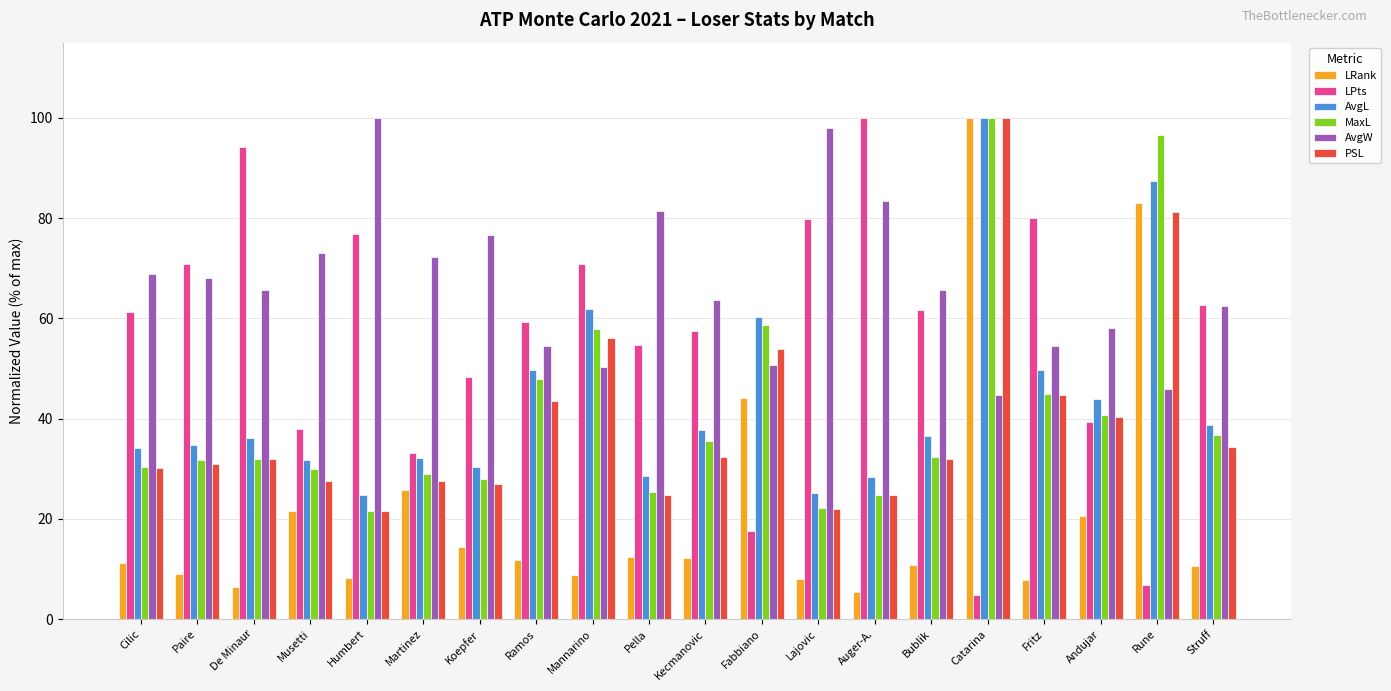

How many data points in LPts are less than 61?

10